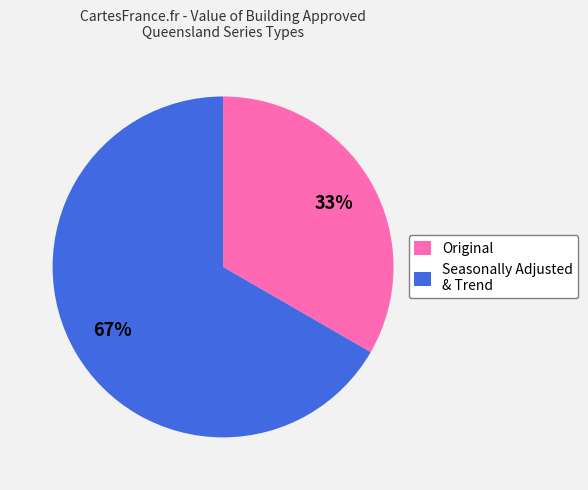

To the nearest percent, what is the average slice percentage?

50%